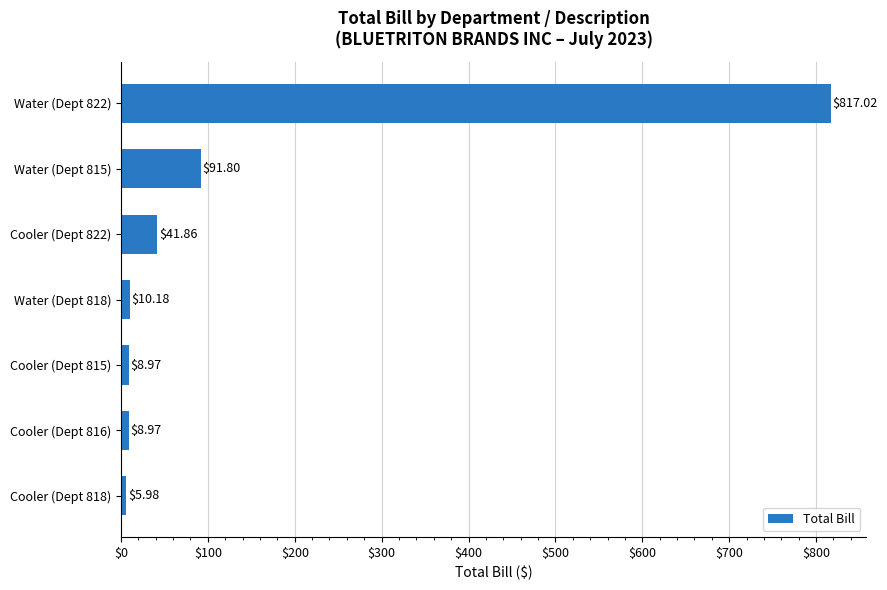

What is the ratio of the value at Water (Dept 822) to the value at Cooler (Dept 815)?

91.1